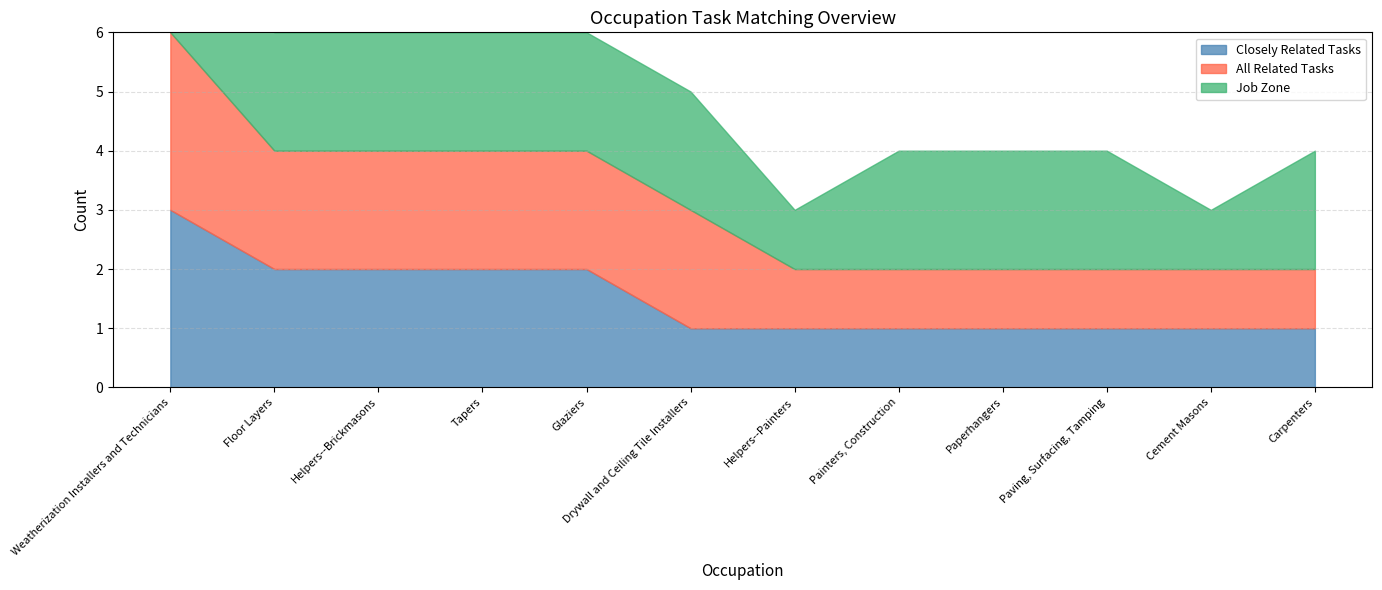

The value of Closely Related Tasks at Weatherization Installers and Technicians is 3. True or false?

True